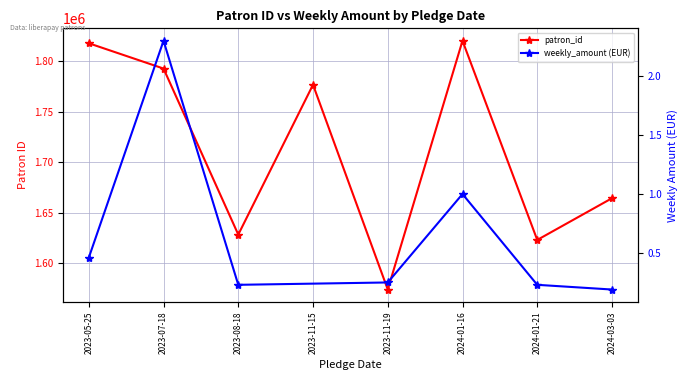

At which label does the data first exceed 1776677?

2023-05-25